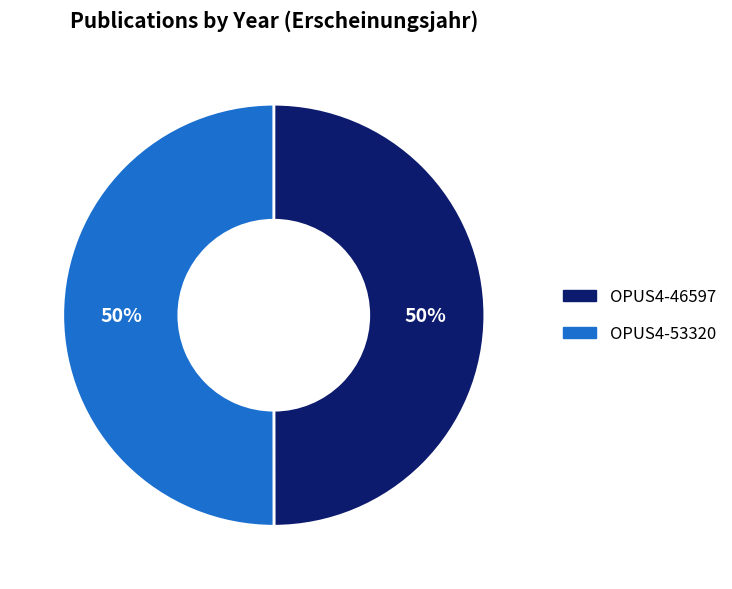

To the nearest percent, what percentage of the pie is OPUS4-53320?

50%